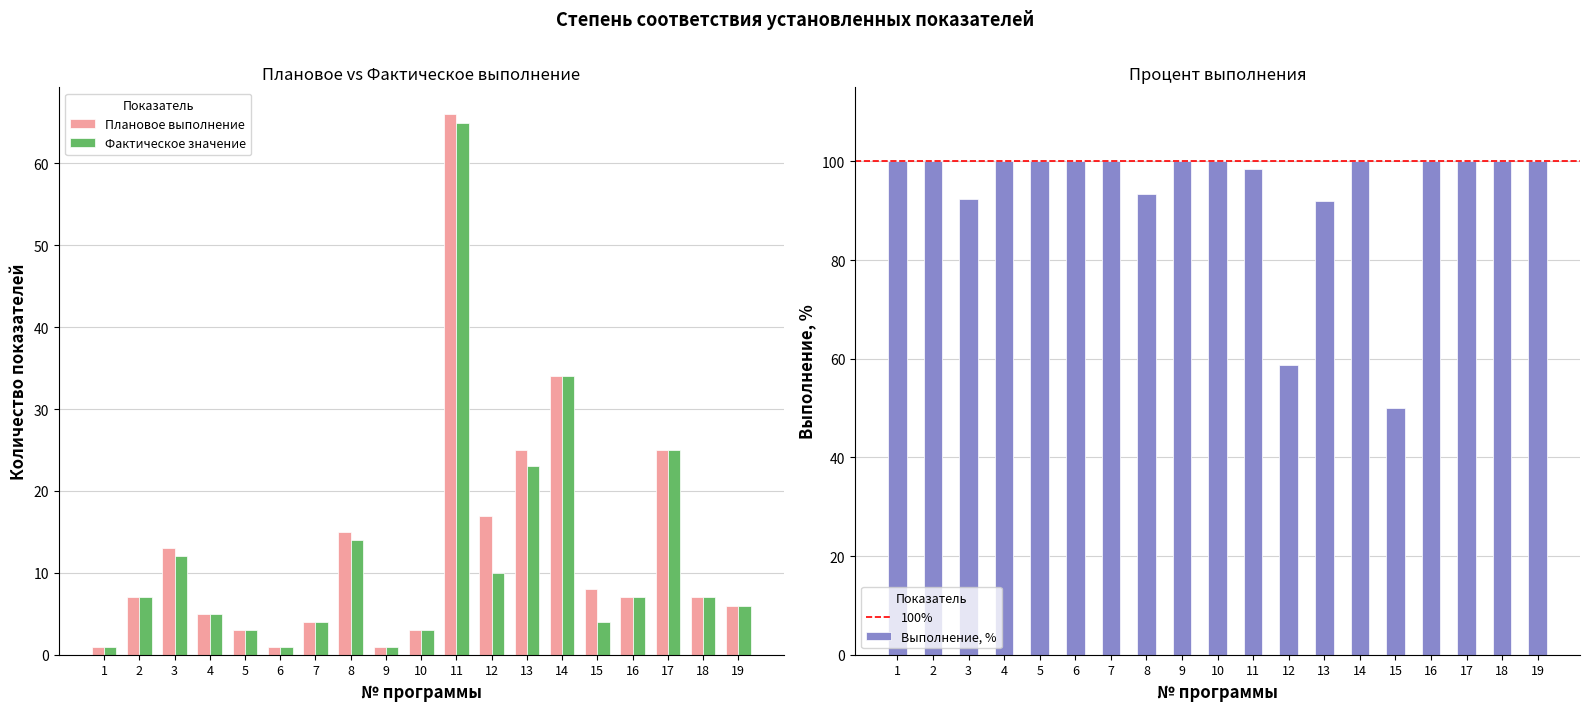

Is the value of Фактическое значение at 8 greater than the value of Плановое выполнение at 4?

Yes